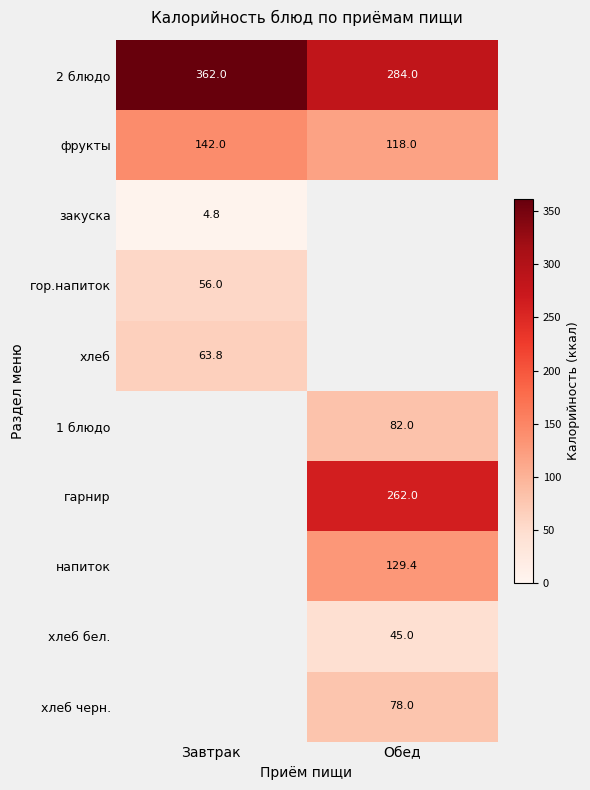

What is the difference between the 2 блюдо values at Обед and Завтрак?

78.0